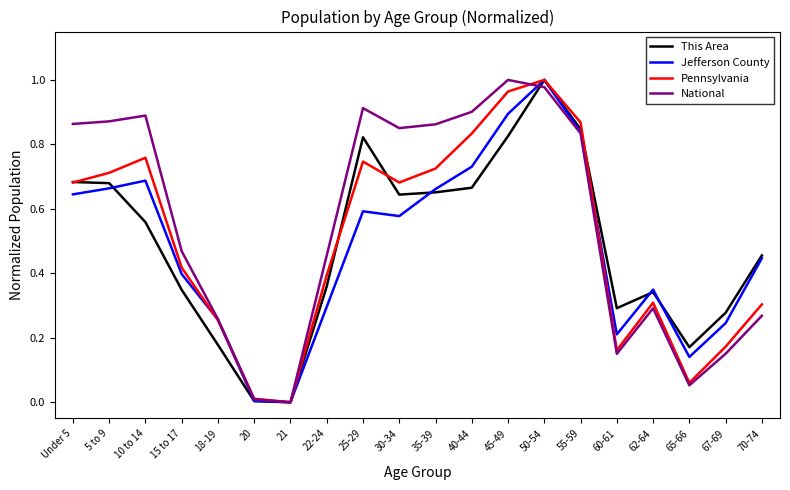

Which series changed the most between 15 to 17 and 20?

National